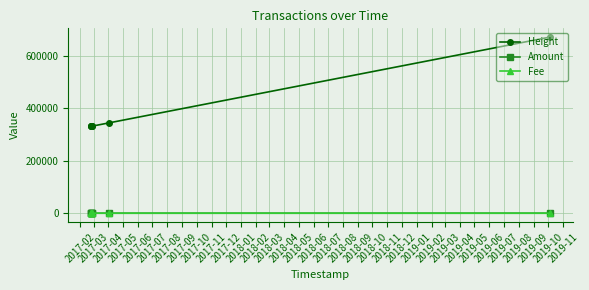

What are all the series names shown in the legend?

Height, Amount, Fee